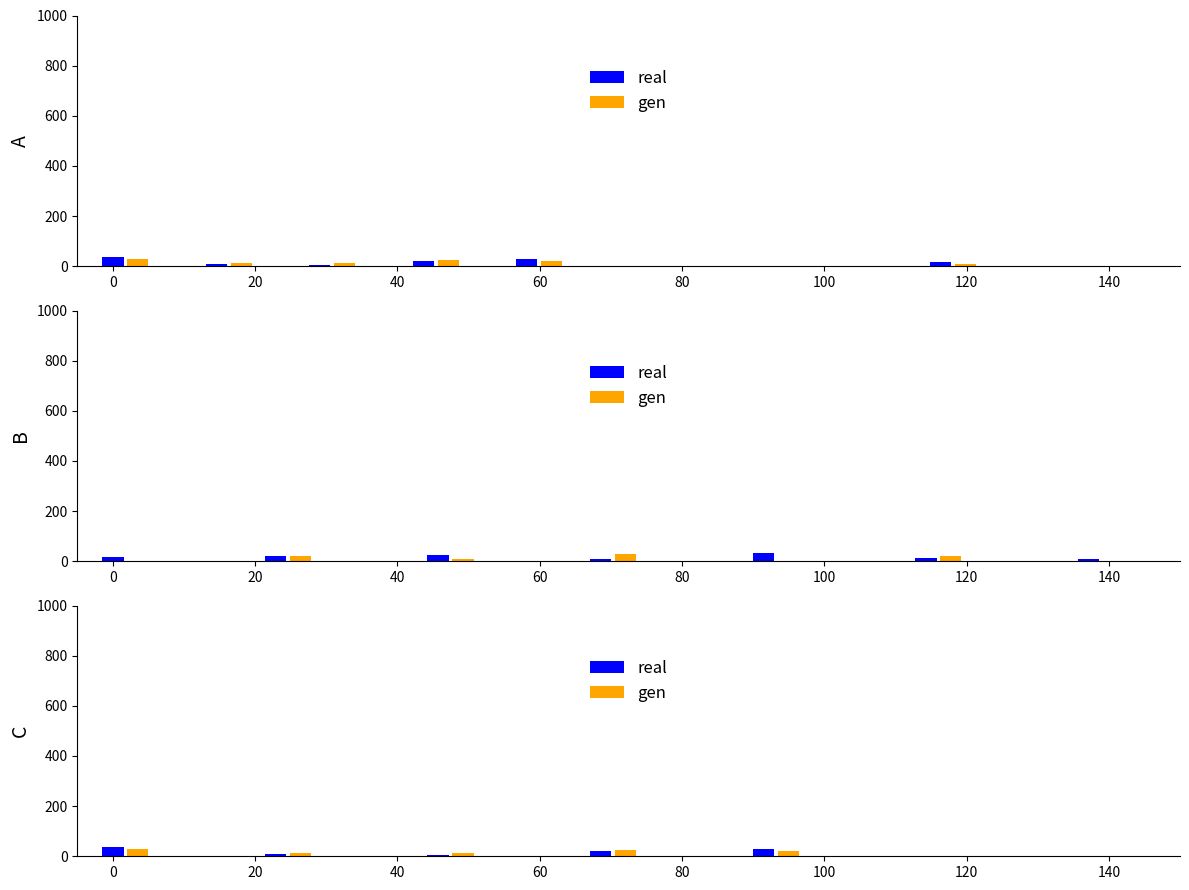

True or false: gen has a value of 34 at 80.

False